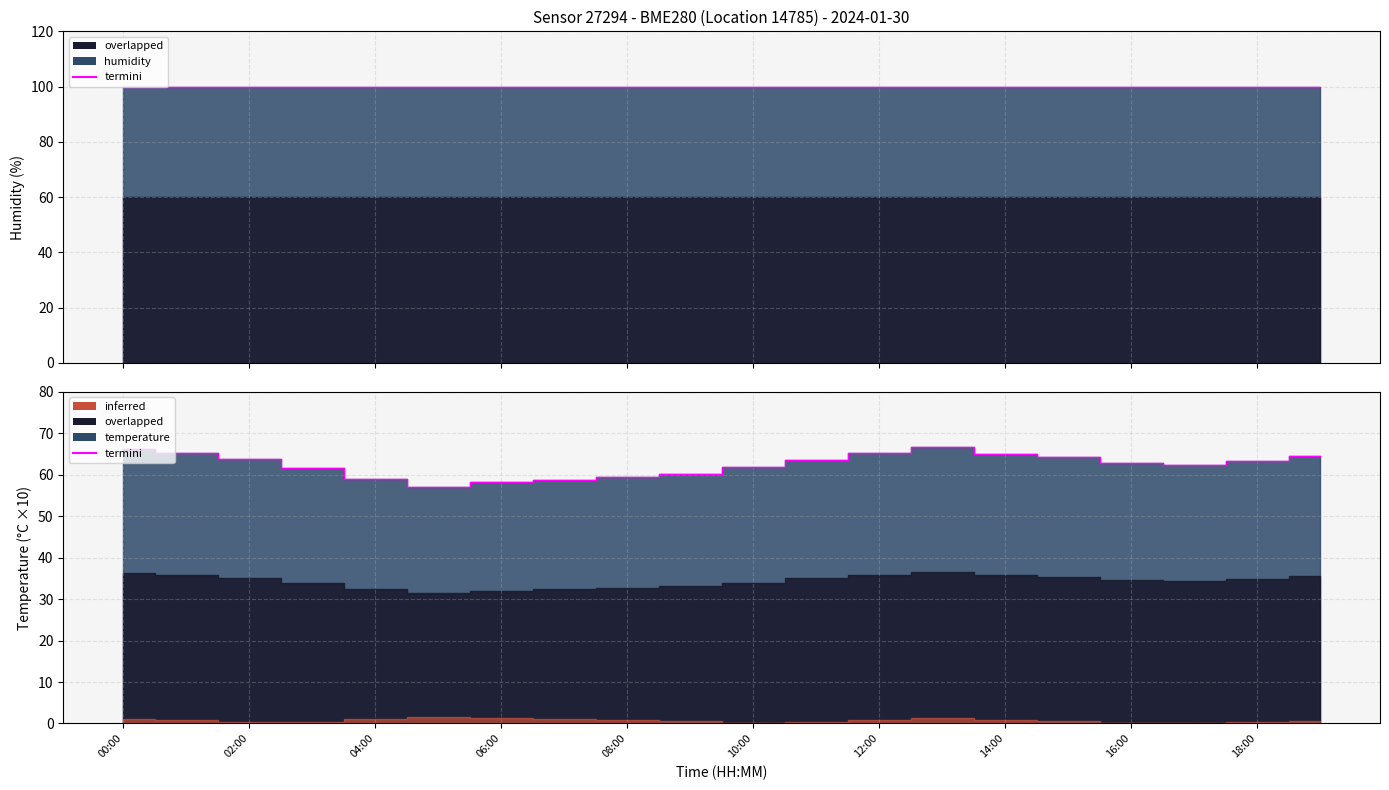

What is the minimum value shown in the chart?

57.1